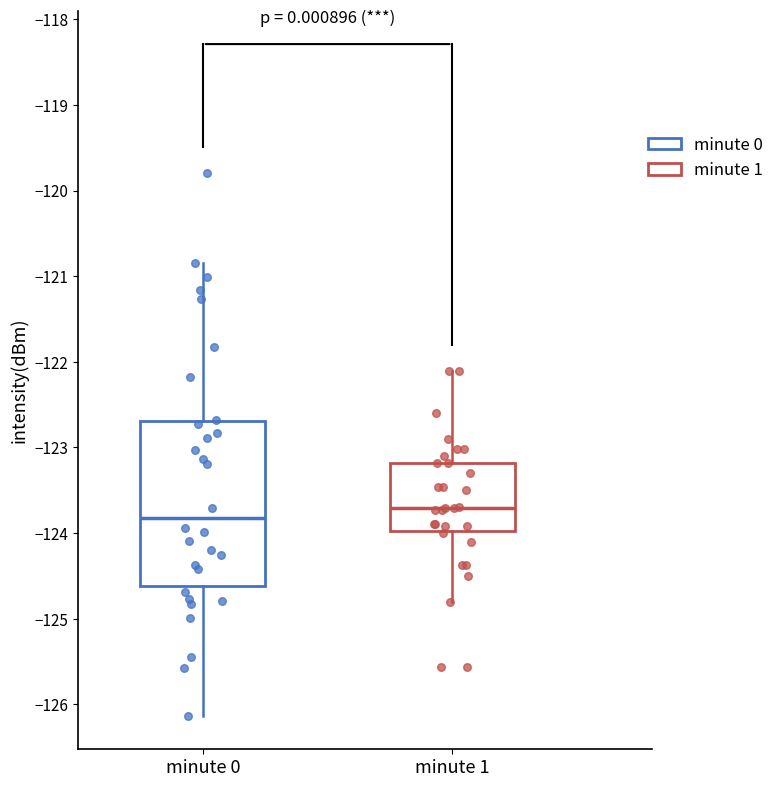

Where is the upper edge of the box for minute 0 on the y-axis? The values are not printed on the chart, so give them approximately, as read against the axis.

-122.7